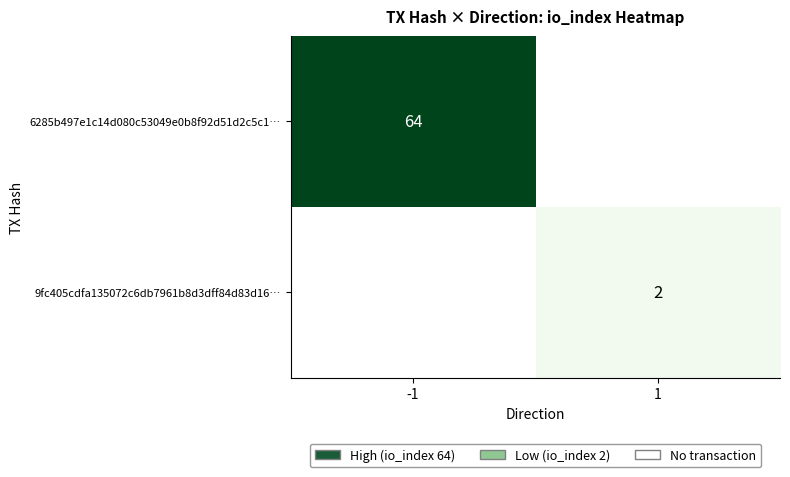

The 9fc405cdfa135072c6db7961b8d3dff84d83d16… series shows 1 at 1. True or false?

False